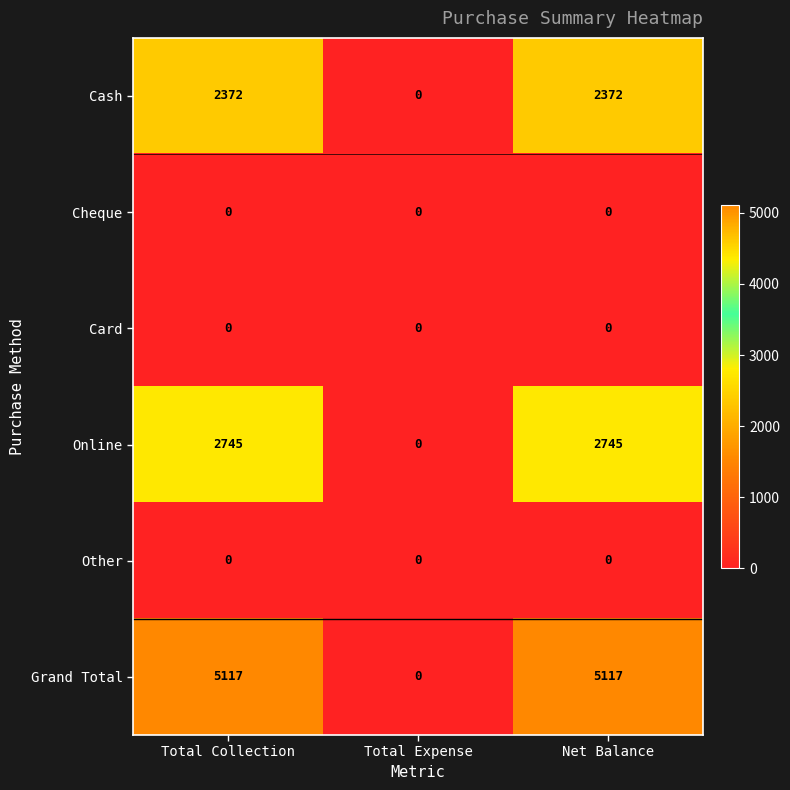

Reading right to left, what are all the values shown in this chart?

Cash: 2372	0	2372
Cheque: 0	0	0
Card: 0	0	0
Online: 2745	0	2745
Other: 0	0	0
Grand Total: 5117	0	5117